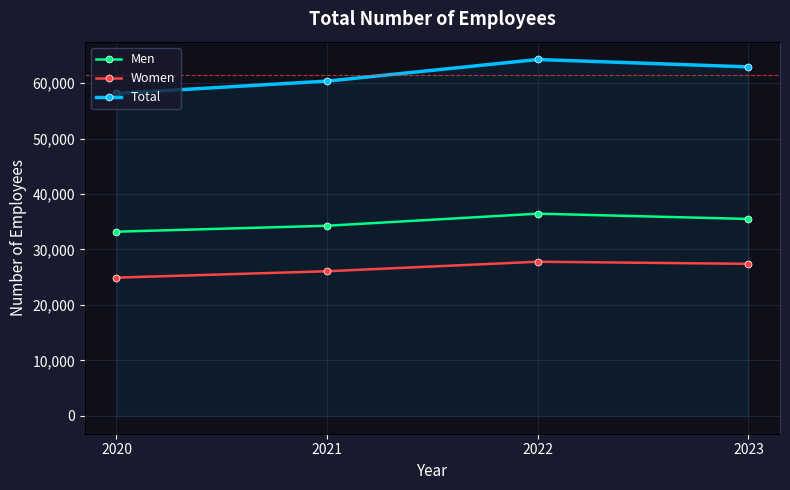

What is the minimum value shown in the chart?

24923